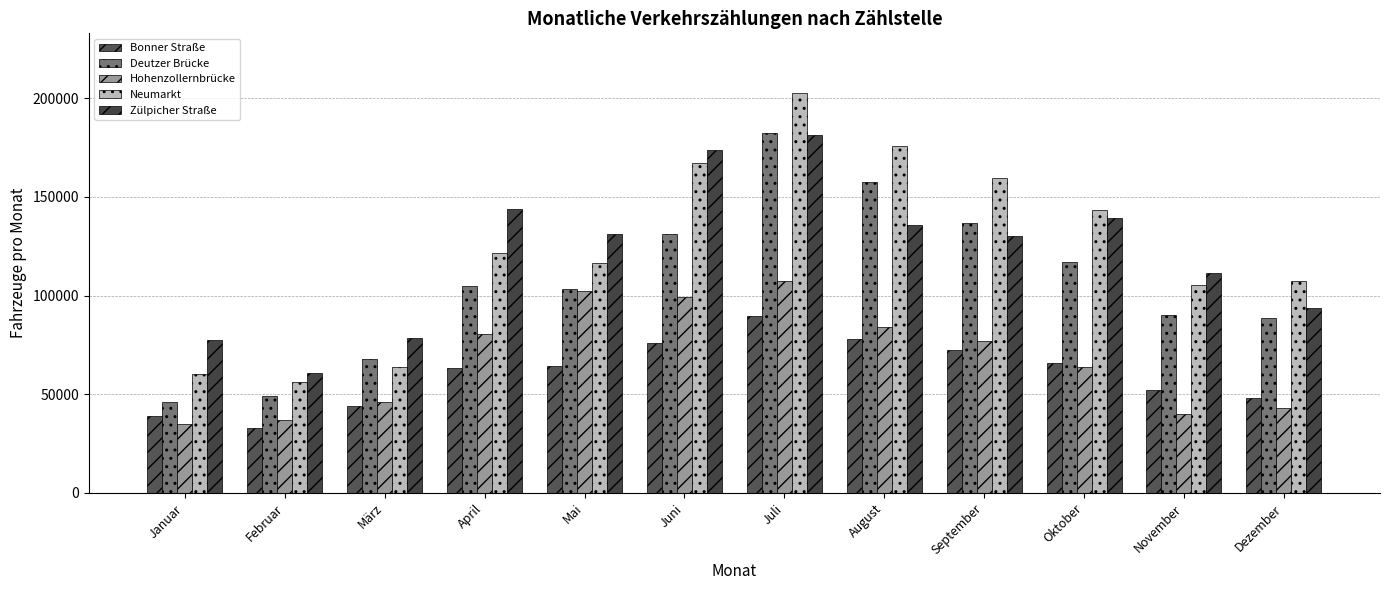

How many bars are there in each group?

5